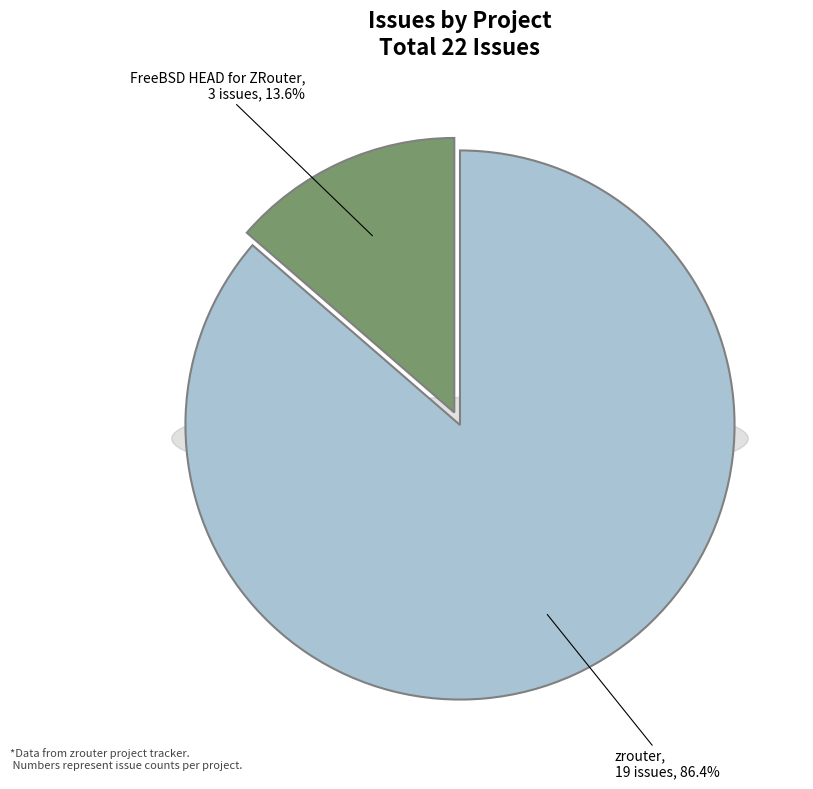

Approximately how many times larger is the value at zrouter compared to FreeBSD HEAD for ZRouter?

6.3